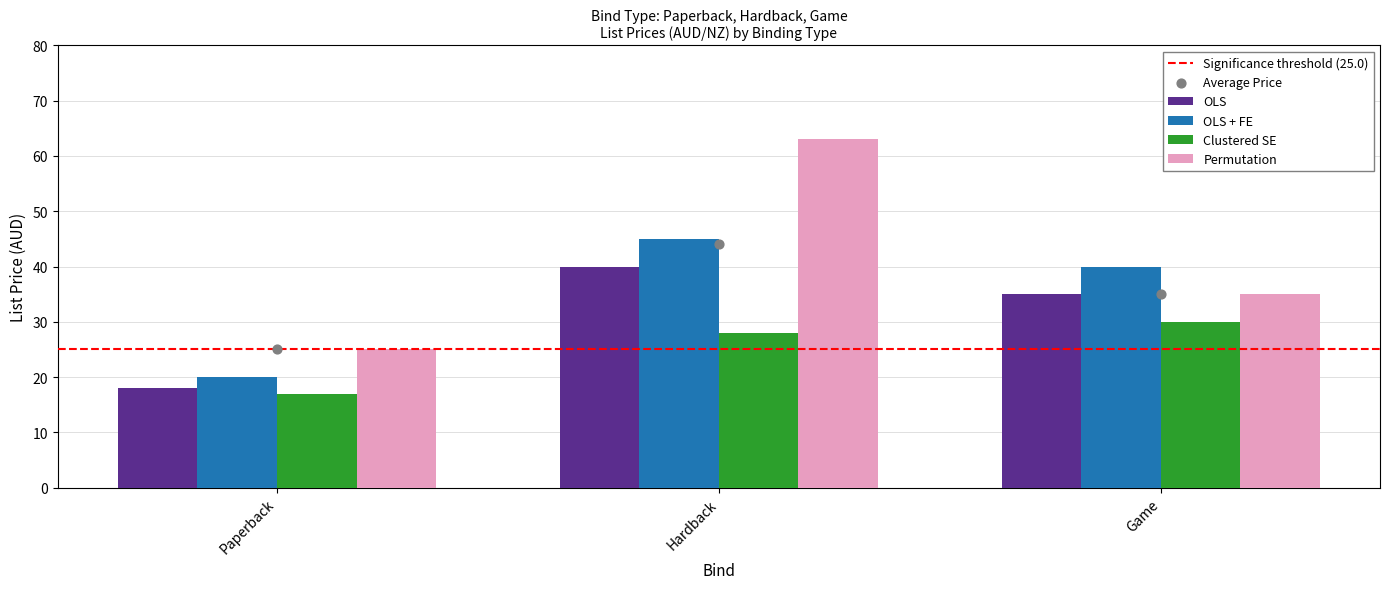

What are all the series names shown in the legend?

OLS, OLS + FE, Clustered SE, Permutation